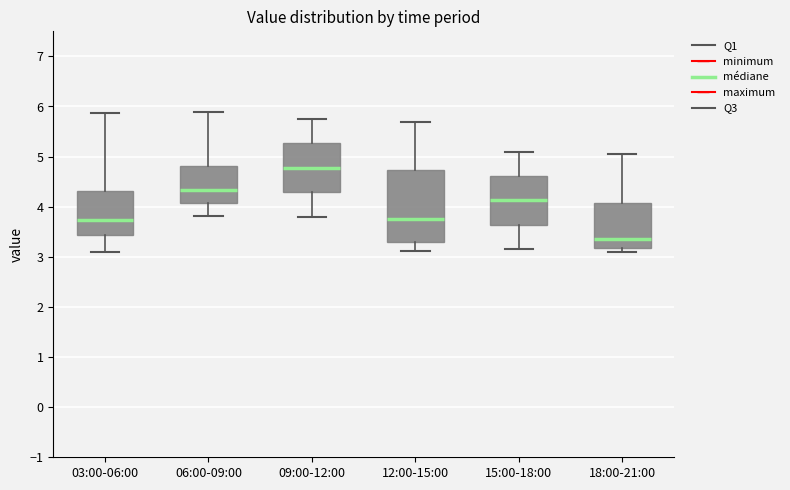

Comparing the boxes themselves (not the whiskers), which one is the tallest?

12:00-15:00